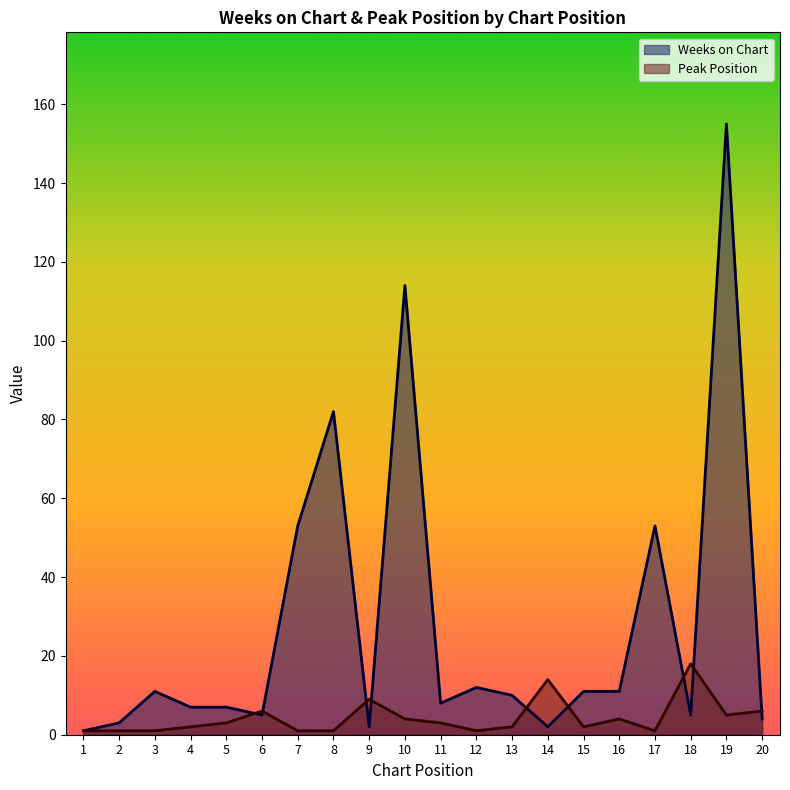

Is the value of Weeks on Chart at 16 greater than the value of Peak Position at 16?

Yes